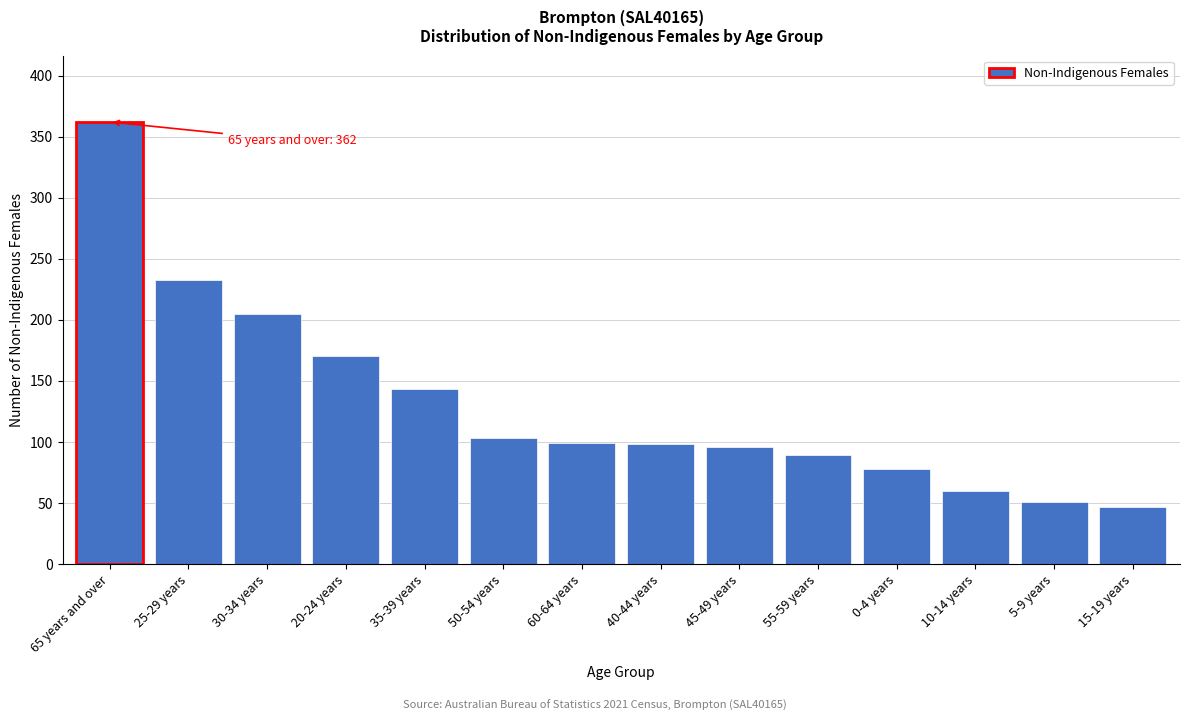

What position from the left is 5-9 years?

13